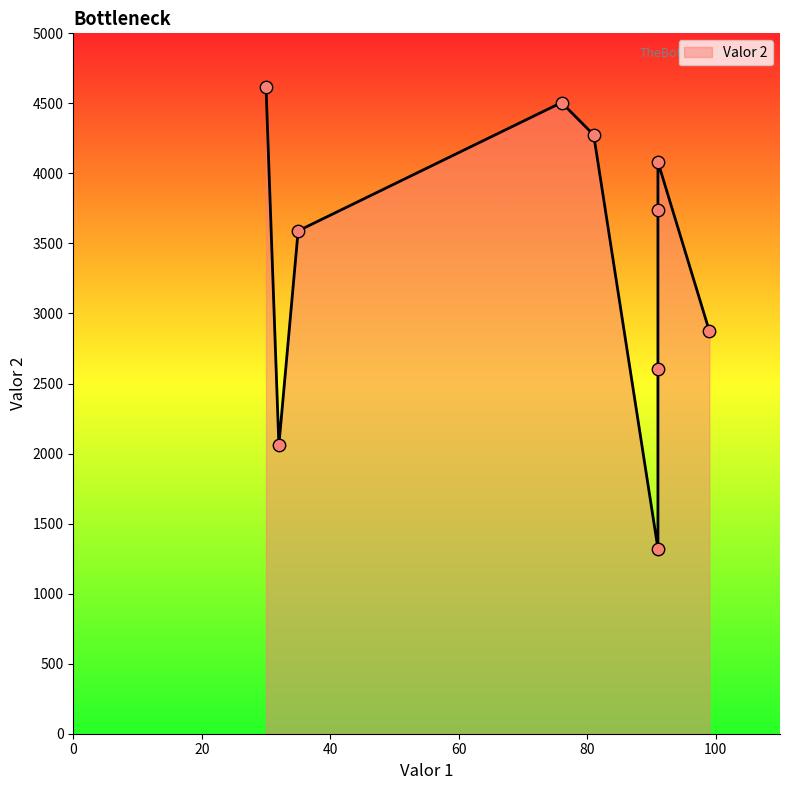

What is the change in value from 35 to 91?

-2268